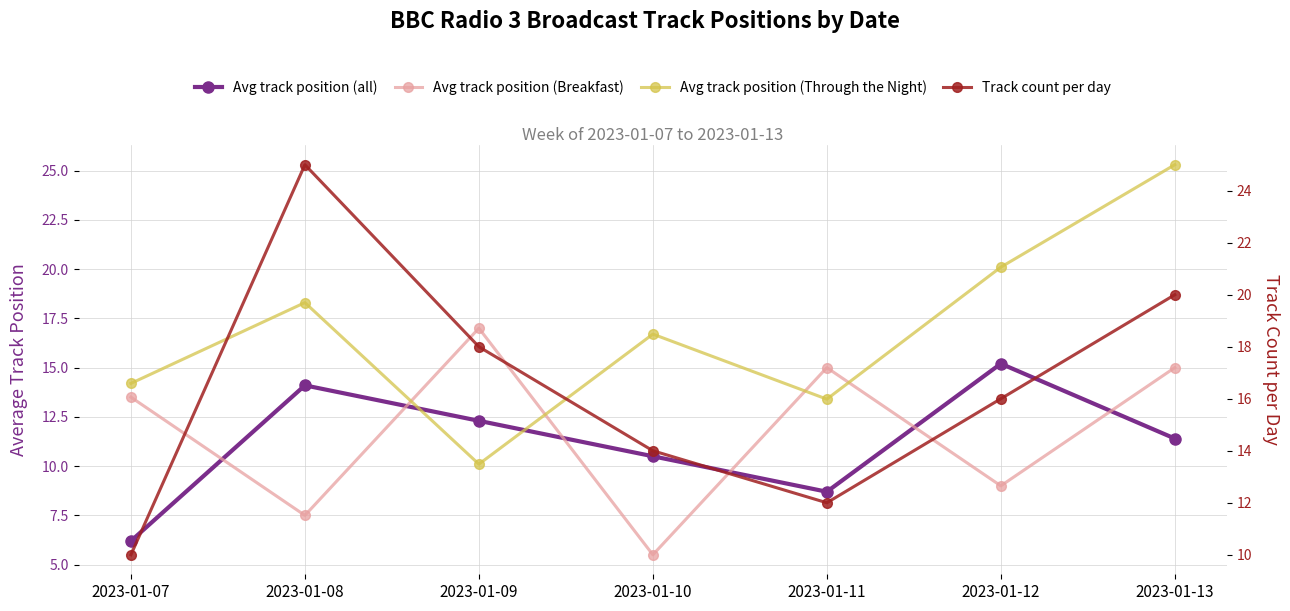

True or false: Avg track position (Through the Night) and Avg track position (all) intersect in this chart.

True